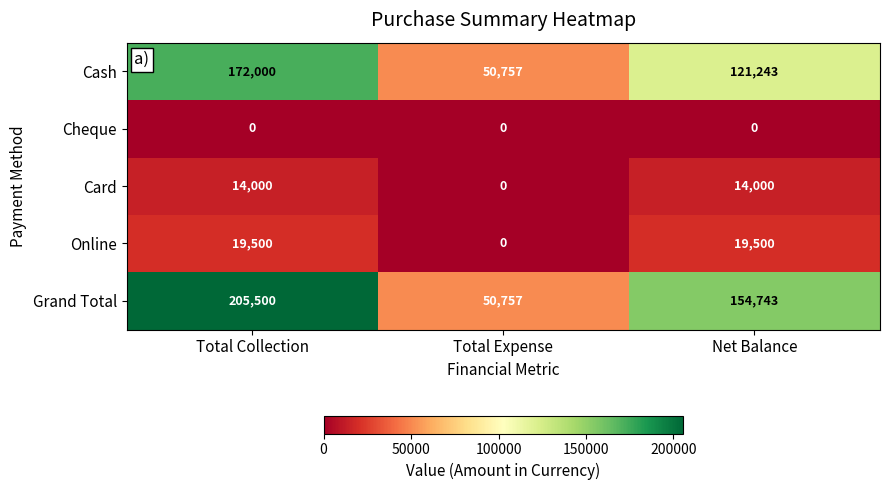

How many Card values are between 0 and 14000?

3